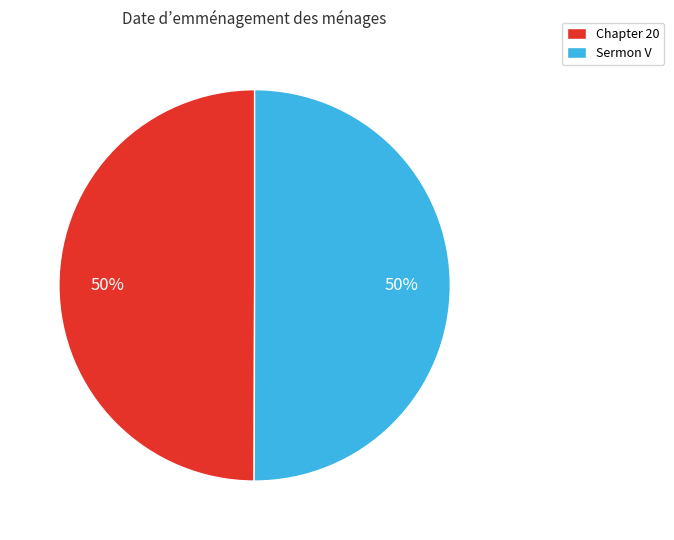

How many segments does this pie chart have?

2